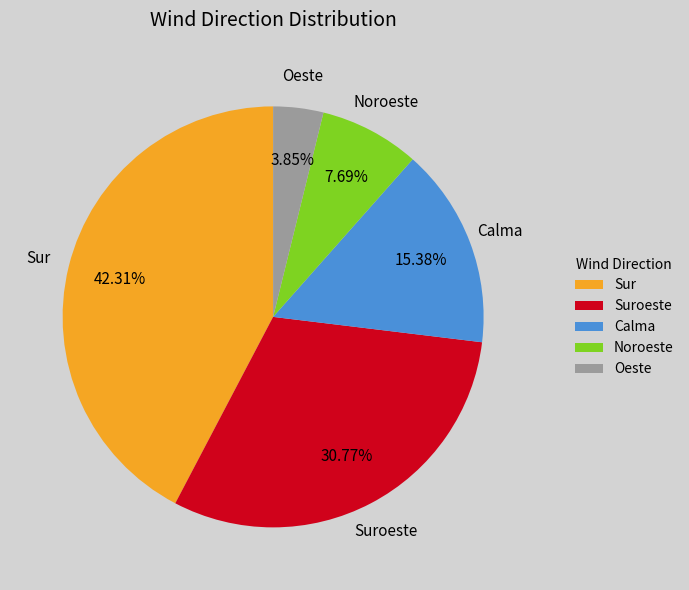

The Suroeste slice represents 31% of the pie. True or false?

True